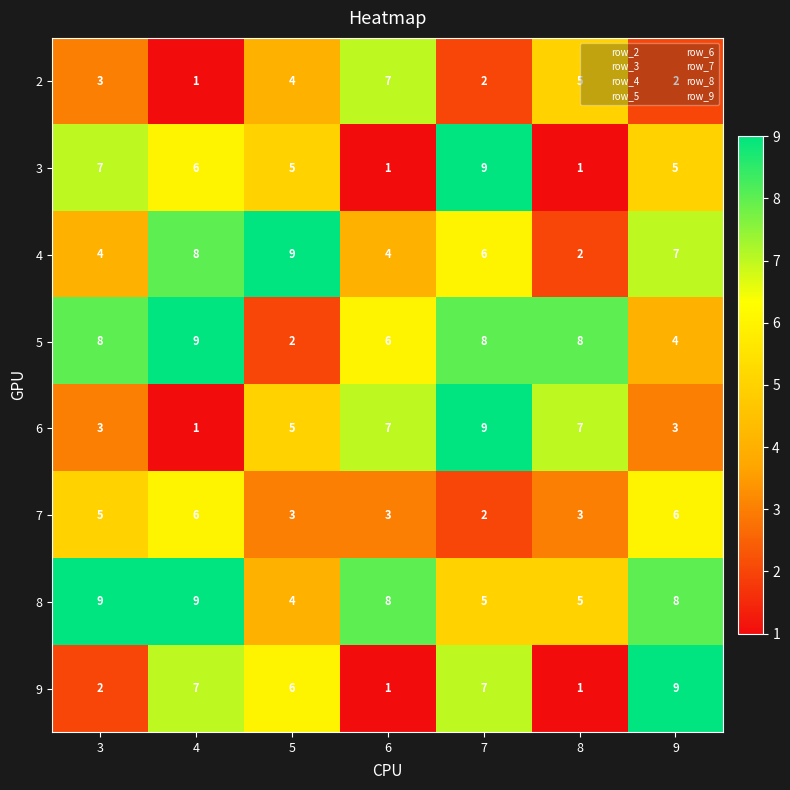

True or false: 8 has a value of 12 at 4.

False